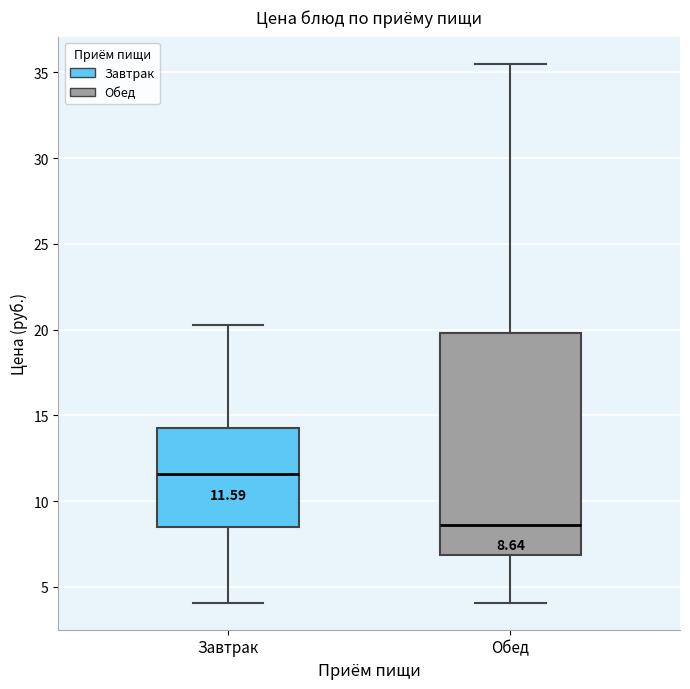

Which box has the highest median line?

Завтрак